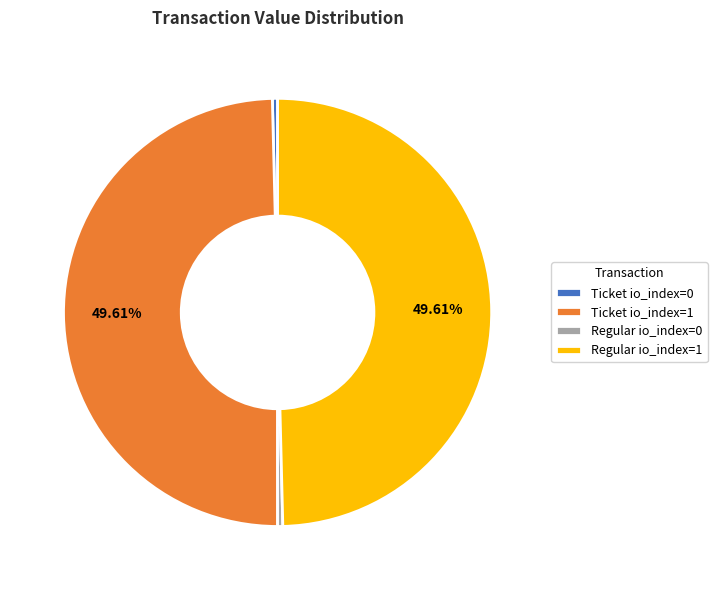

Is there any slice that represents more than half of the pie?

No